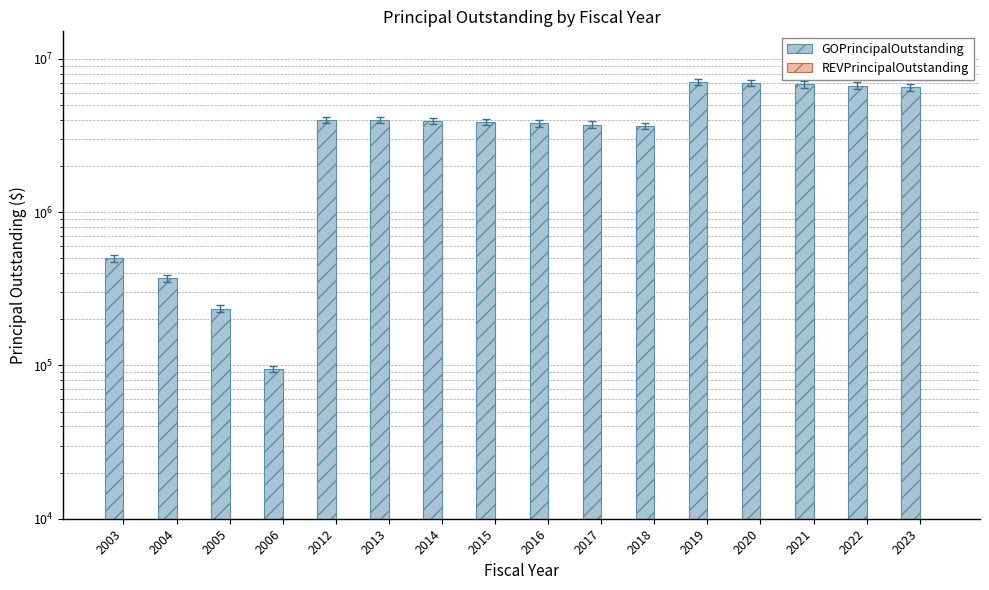

Reading right to left, what are all the values shown in this chart?

GOPrincipalOutstanding: 6545000	6700000	6845000	6985000	7075000	3650000	3725000	3800000	3870000	3935000	4000000	4000000	95000	235000	370000	500000
REVPrincipalOutstanding: 0	0	0	0	0	0	0	0	0	0	0	0	0	0	0	0